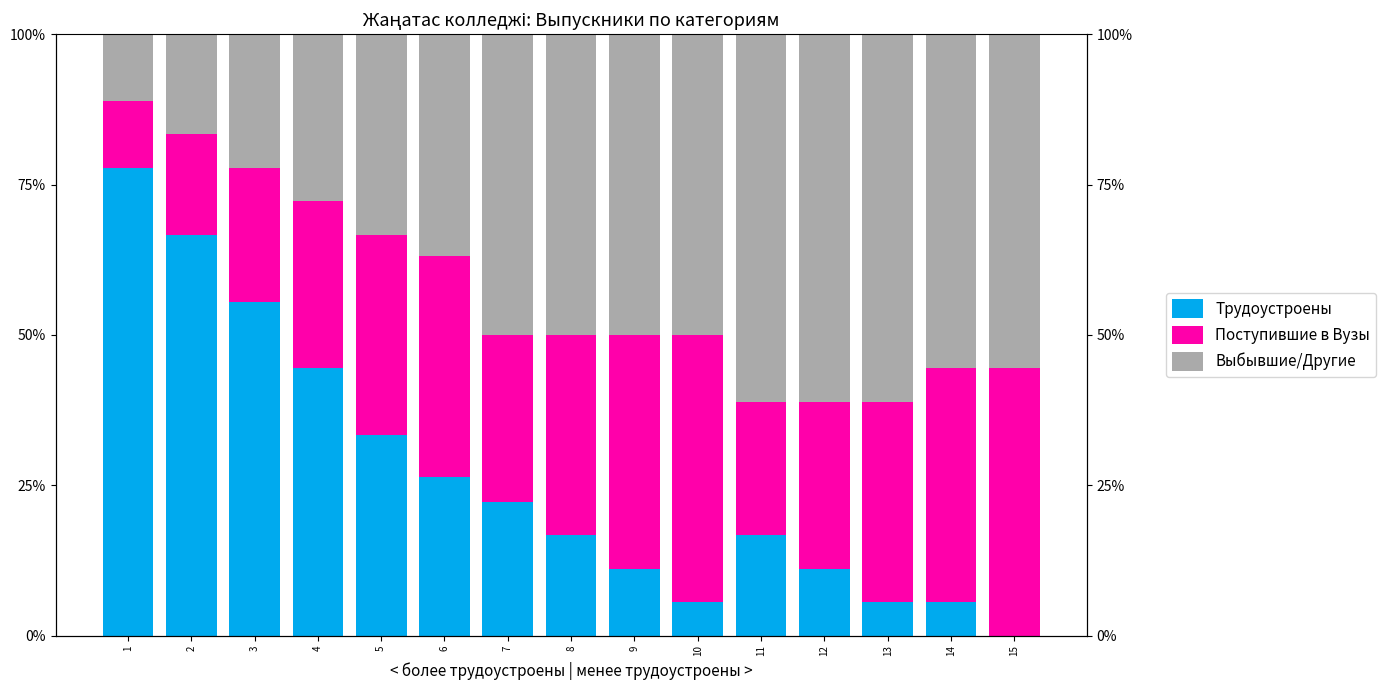

Is the value of Поступившие в Вузы at 5 greater than the value of Выбывшие/Другие at 3?

Yes